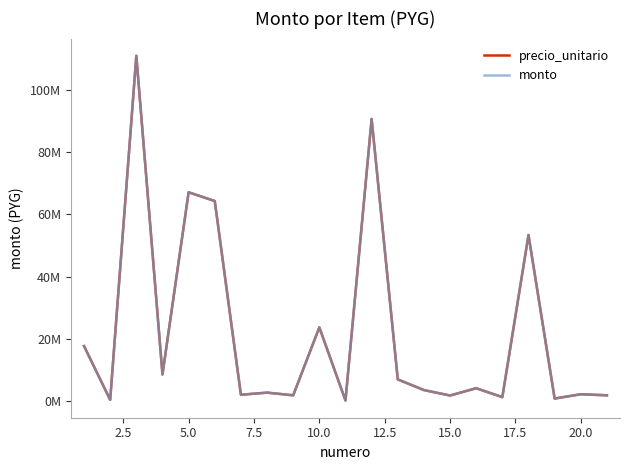

Does the chart have visible grid lines?

No